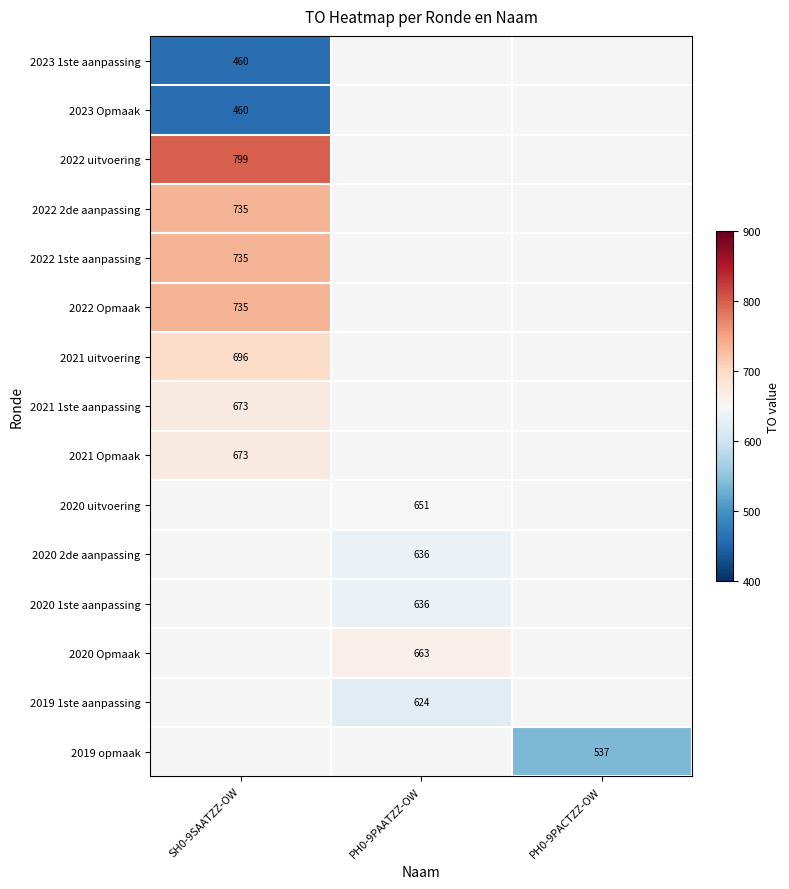

Is it true that 2020 uitvoering equals 315 at PH0-9PAATZZ-OW?

False